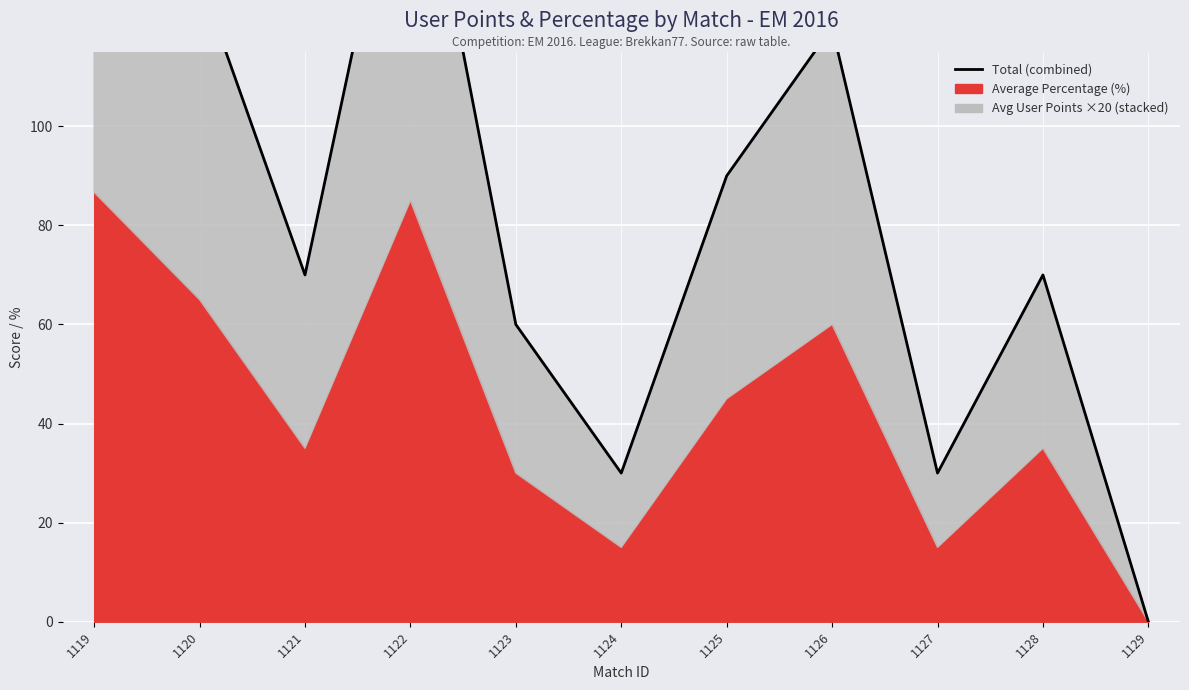

True or false: the data shows 51.2 at 1124.

False